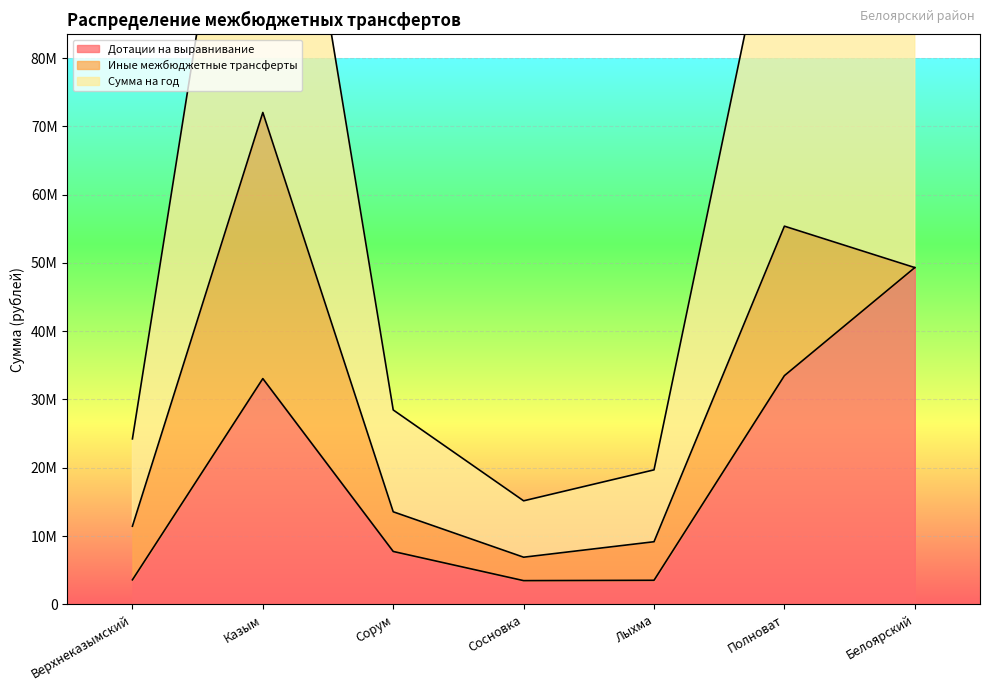

What is the sum of all Сумма на год values?

443590700